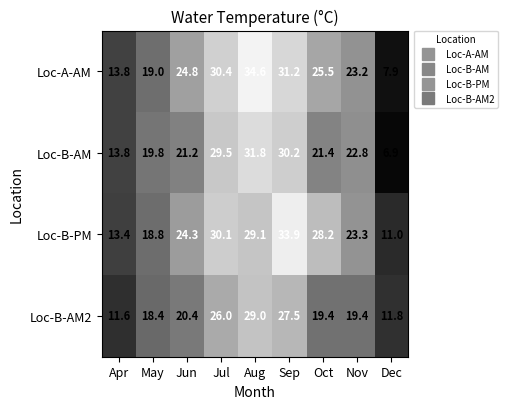

The value of Loc-A-AM at Sep is 50.2. True or false?

False